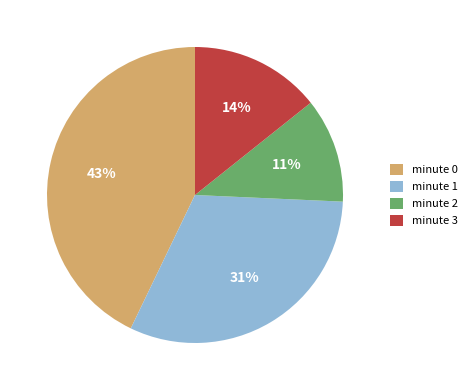

What is the largest slice in the pie chart?

minute 0